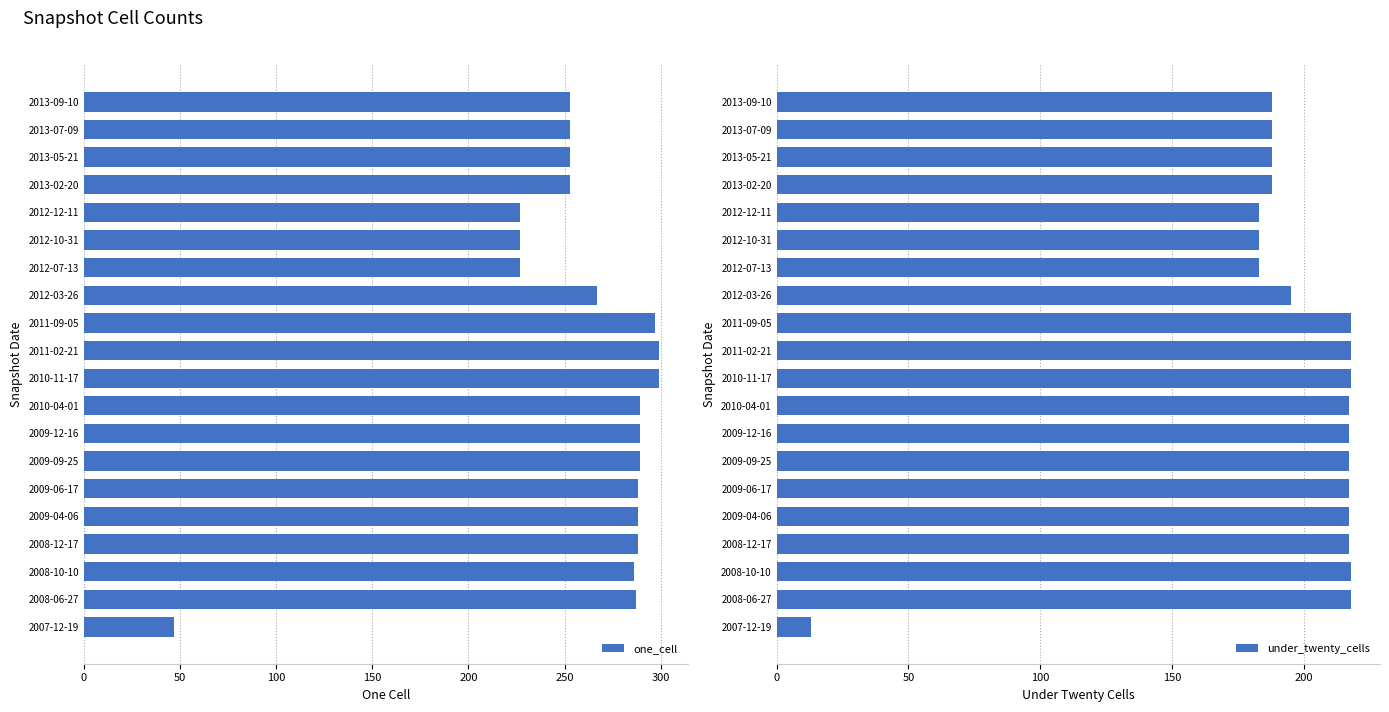

What is the highest value of the under_twenty_cells series?

218